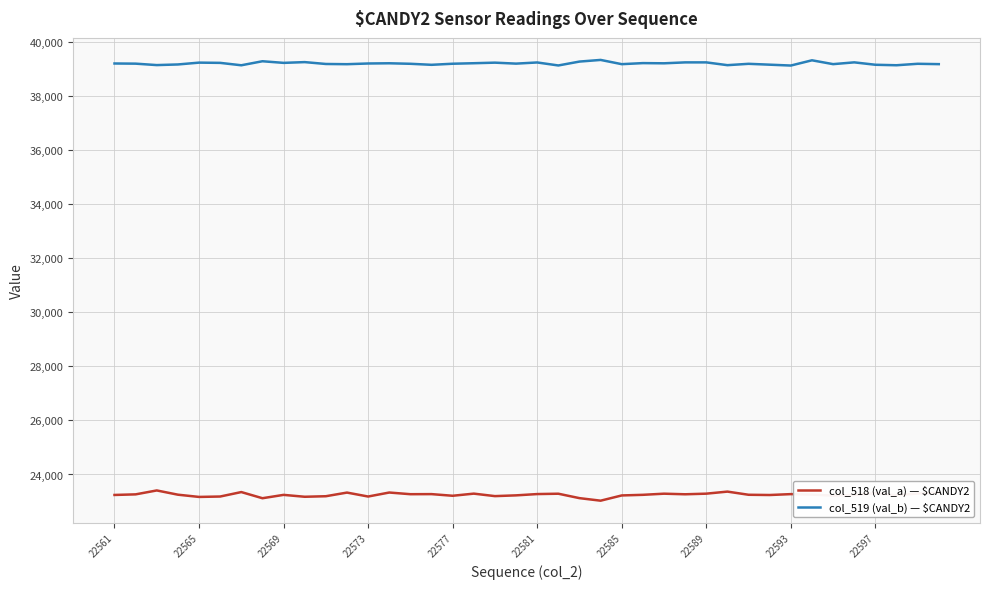

What is the smallest value displayed?

23030